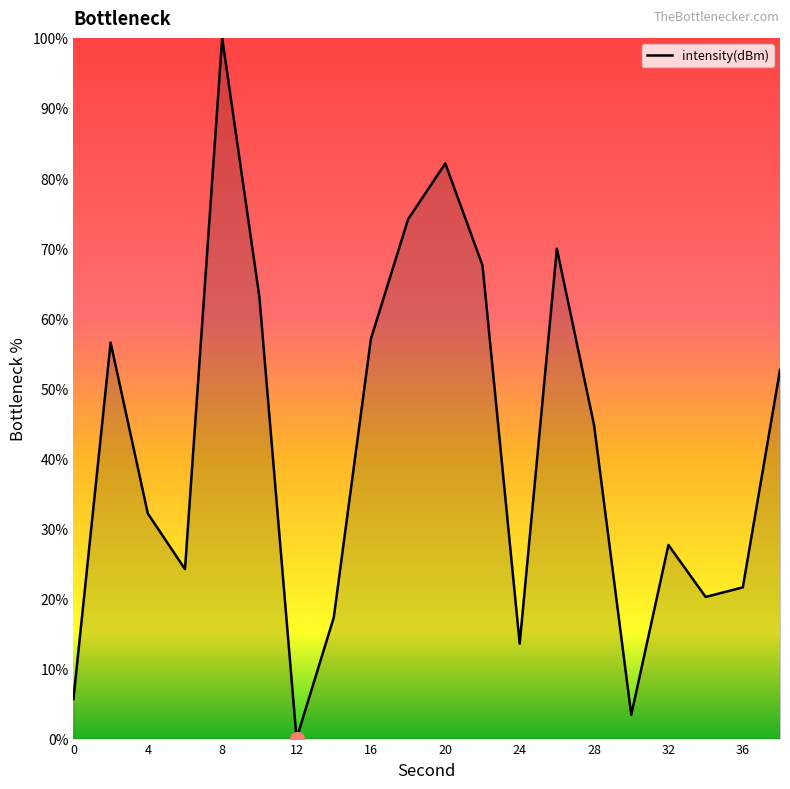

What is the difference between the maximum and minimum values?

100.0